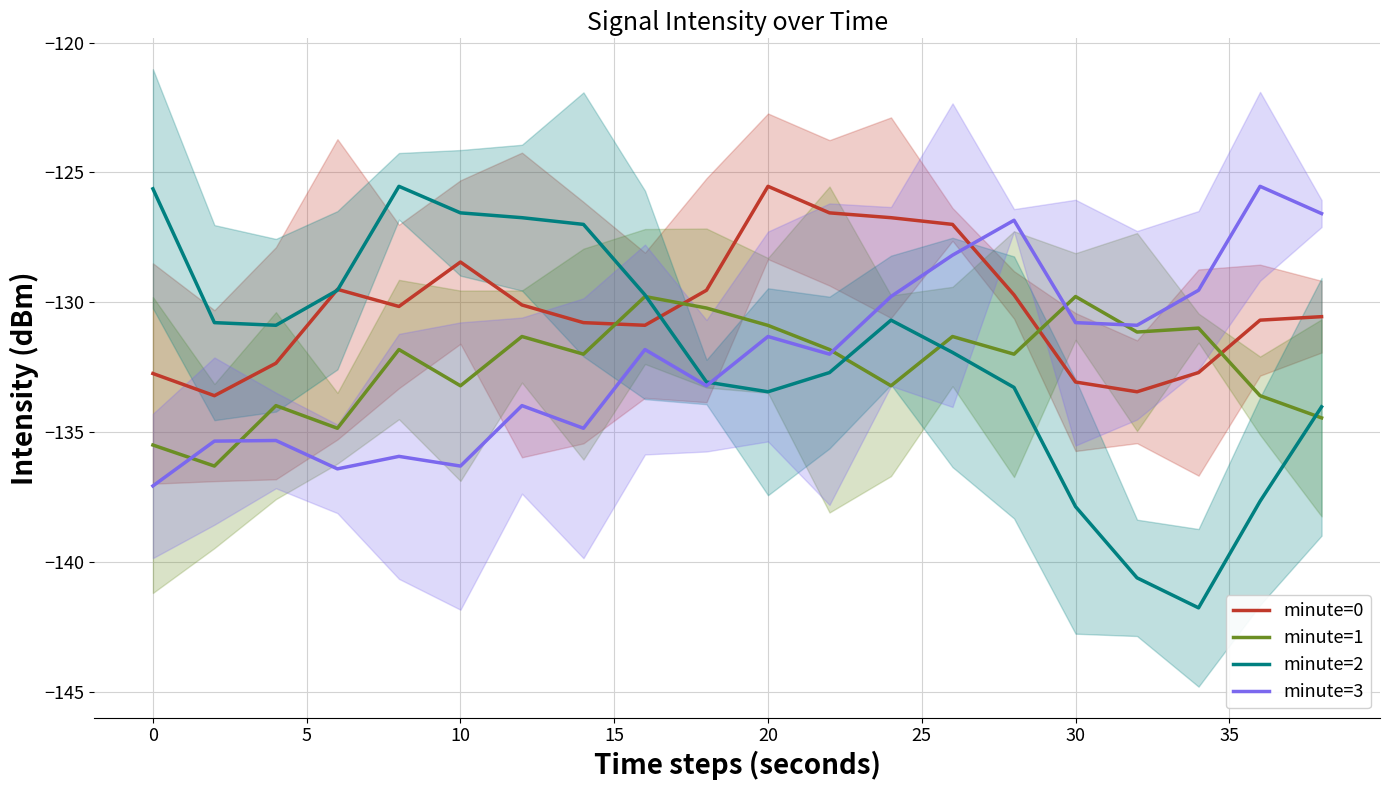

What is the lowest value of the minute=1 series?

-136.3